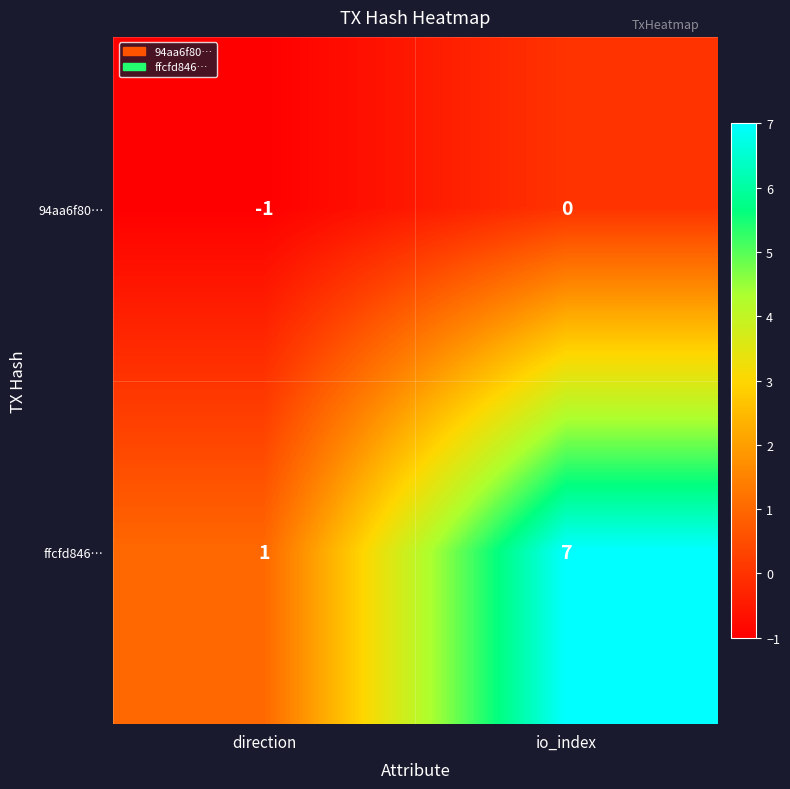

Reading left to right, list all the values displayed in this chart.

94aa6f80…: -1	0
ffcfd846…: 1	7